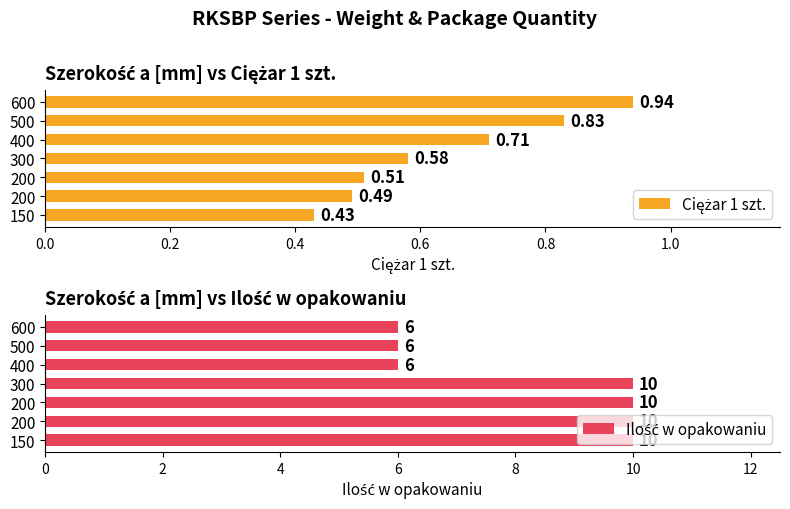

Which series has the largest total across all categories?

Ilość w opakowaniu